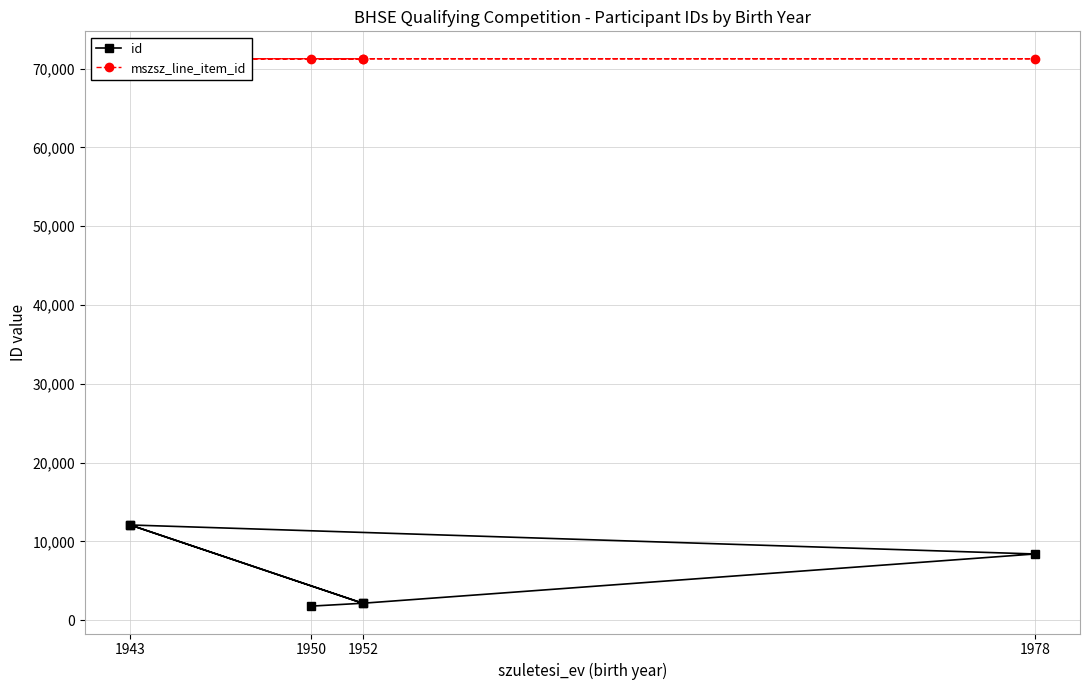

True or false: id has a value of 11787 at 1978.

False